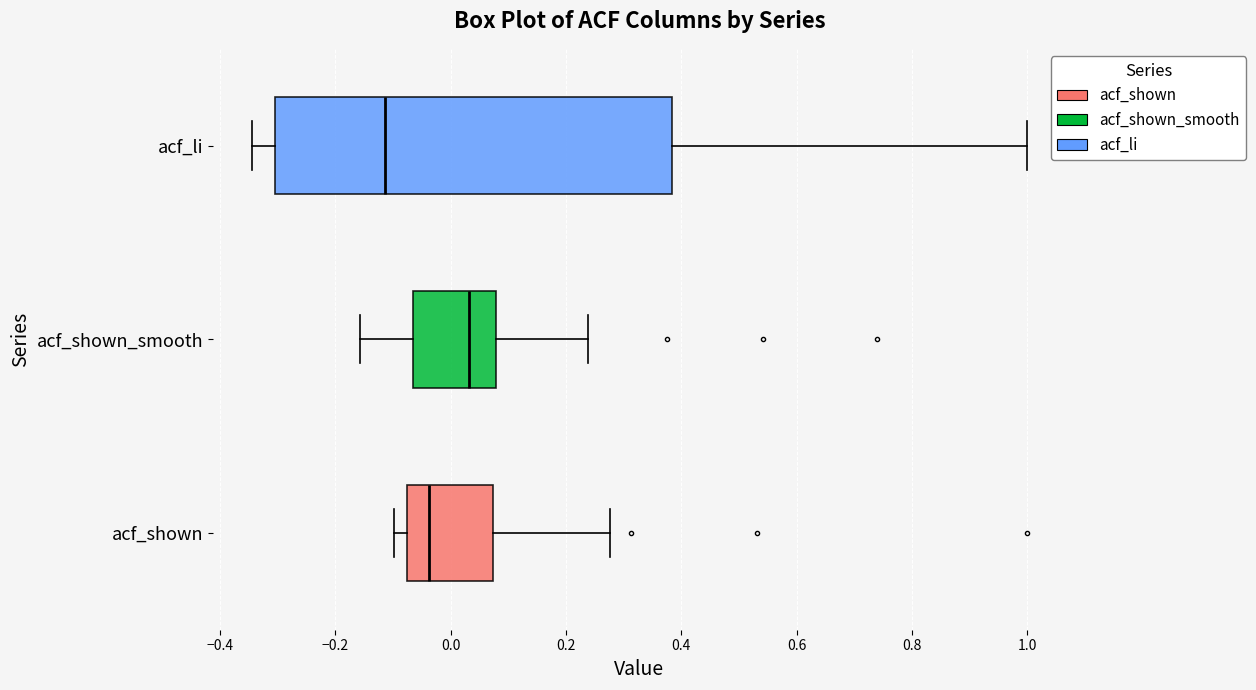

Reading bottom to top, read every box against the x-axis: the position of its median line, the range the box covers, and the ends of its whiskers. The values are not printed on the chart, so give them approximately, as read against the axis.

acf_shown: median -0.04, box -0.08 to 0.08, whiskers -0.10 to 0.28
acf_shown_smooth: median 0.04, box -0.06 to 0.08, whiskers -0.16 to 0.24
acf_li: median -0.12, box -0.30 to 0.38, whiskers -0.34 to 1.00